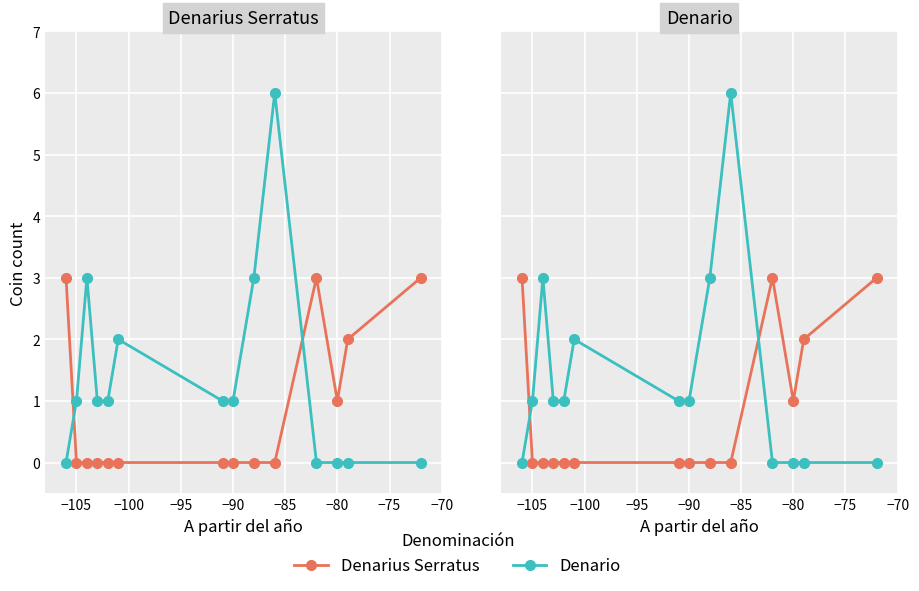

The value of Denarius Serratus at −100 is -2. True or false?

False